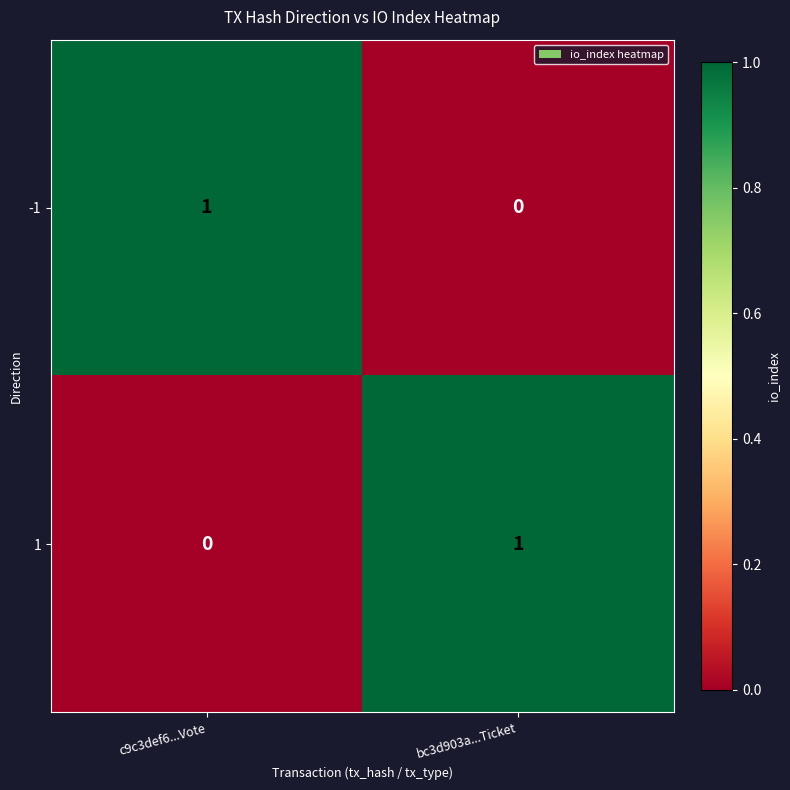

Where is -1 nearest to the value 0?

bc3d903a...Ticket